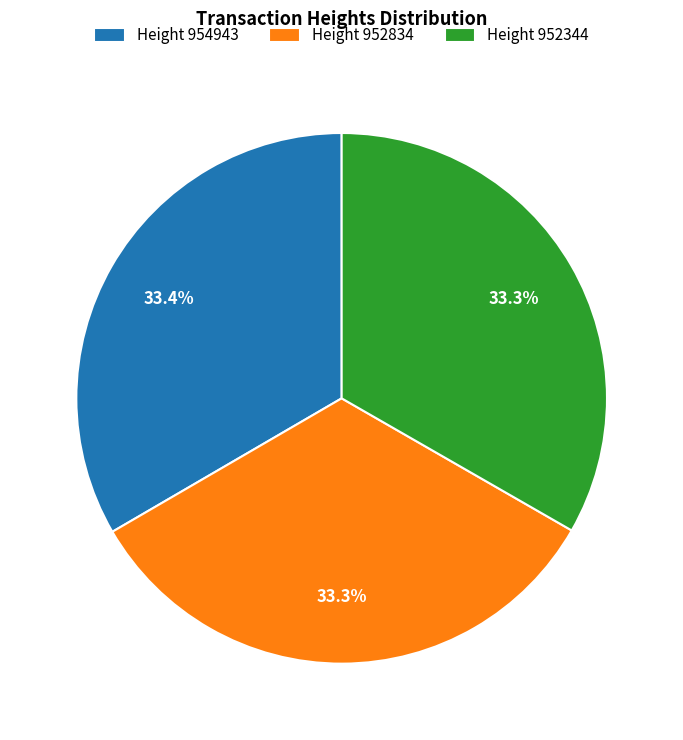

What is the ratio of the value at Height 952344 to the value at Height 954943?

1.0